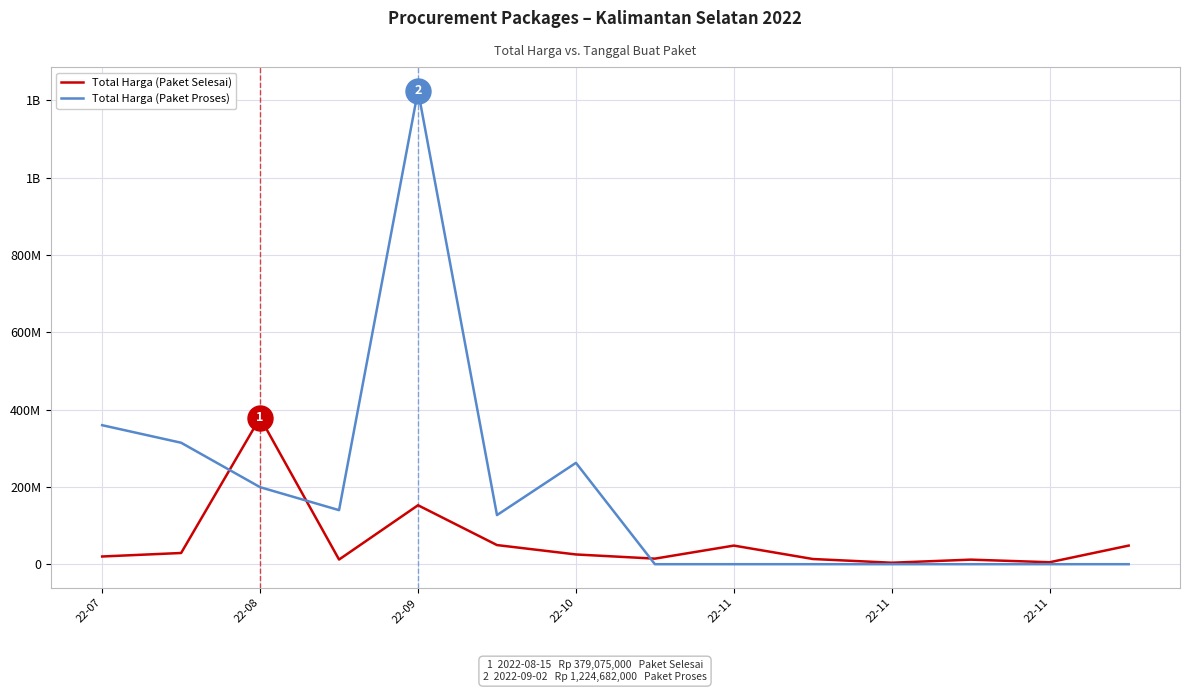

What are all the series names shown in the legend?

Total Harga (Paket Selesai), Total Harga (Paket Proses)